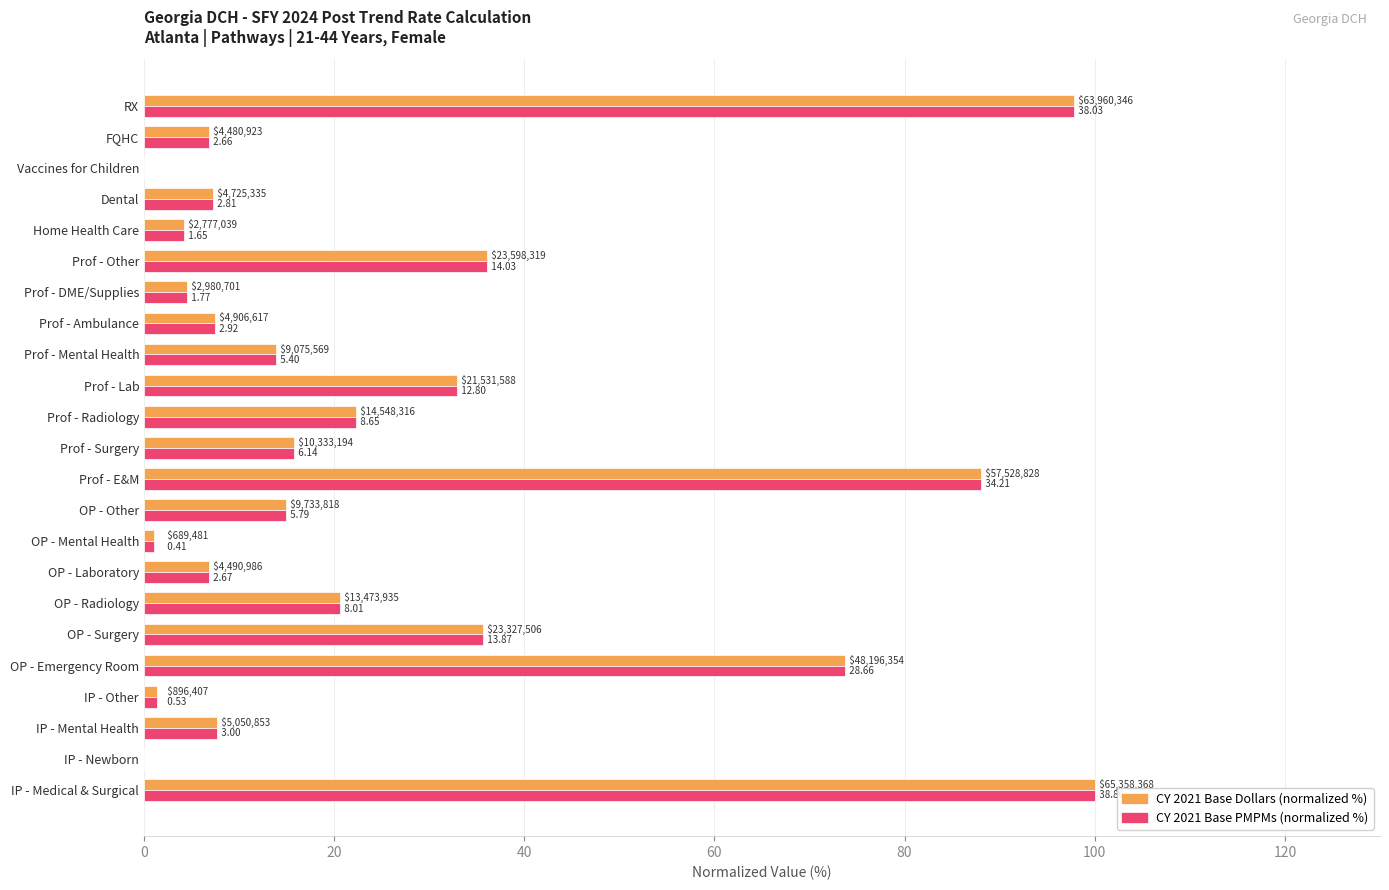

What is the value of the CY 2021 Base PMPMs (normalized %) bar at the 20th from the left?

7.2